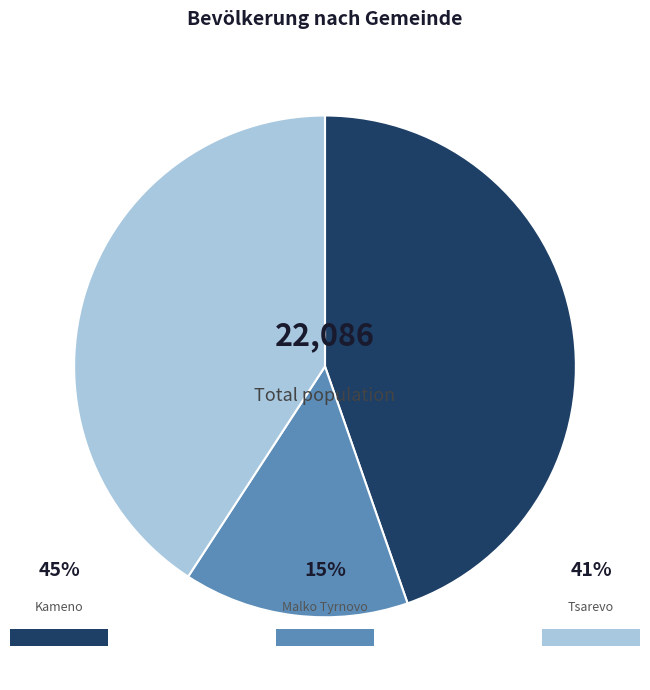

Does any single category account for the majority?

No